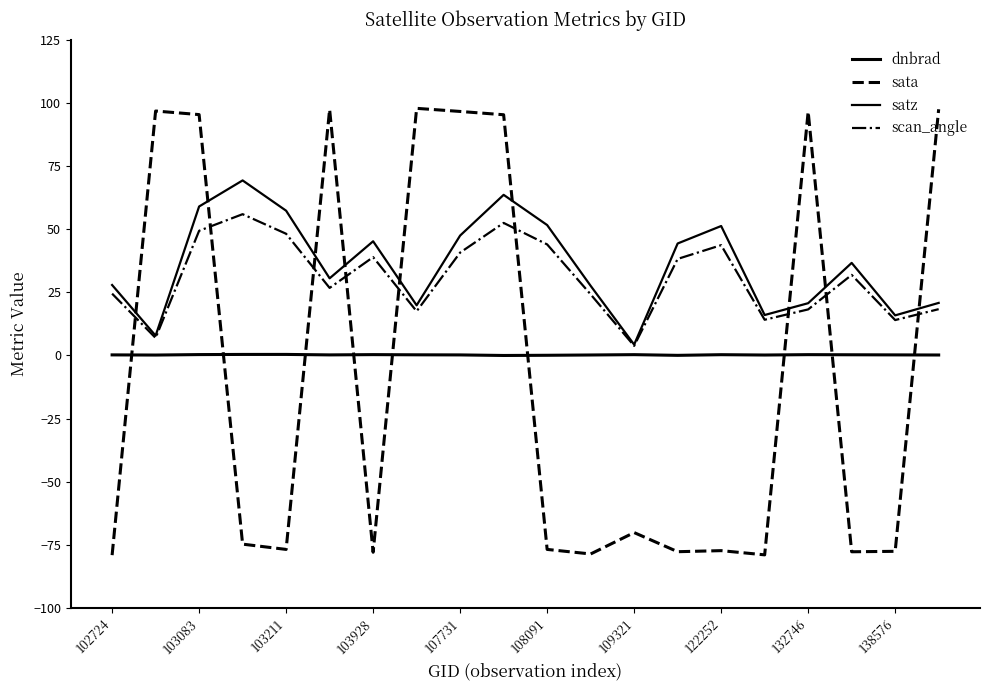

How many lines are shown in the chart?

4